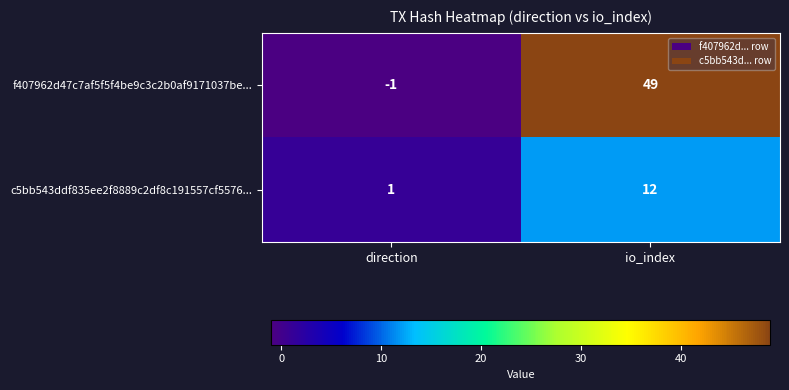

Which label corresponds to the largest value in the chart?

io_index